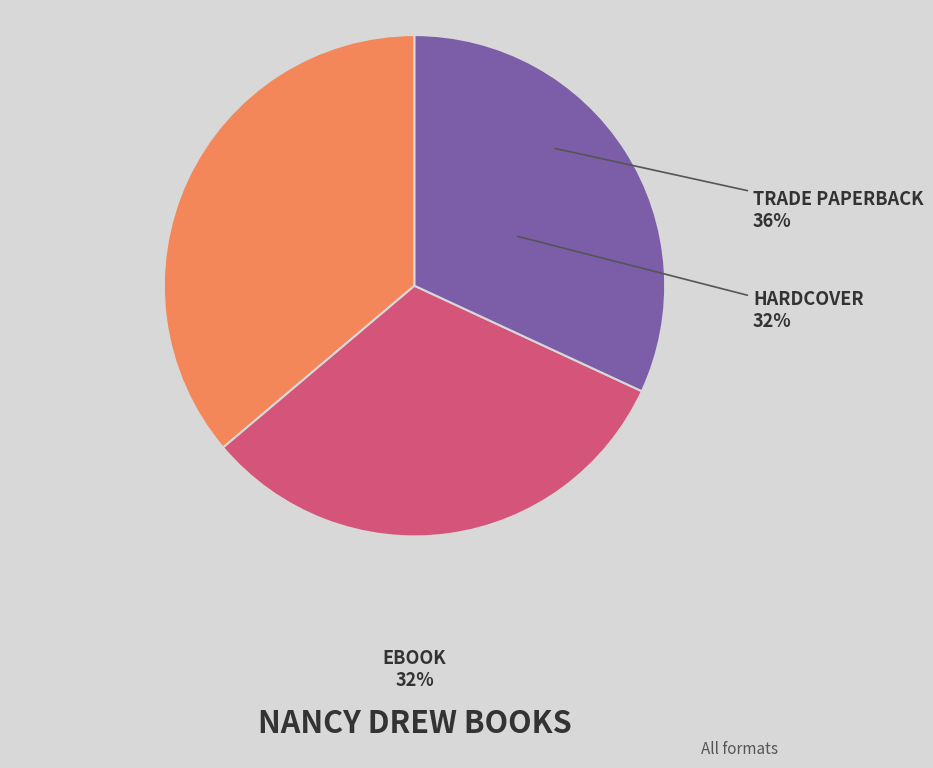

What percentage is NOT represented by eBook?

68.1%